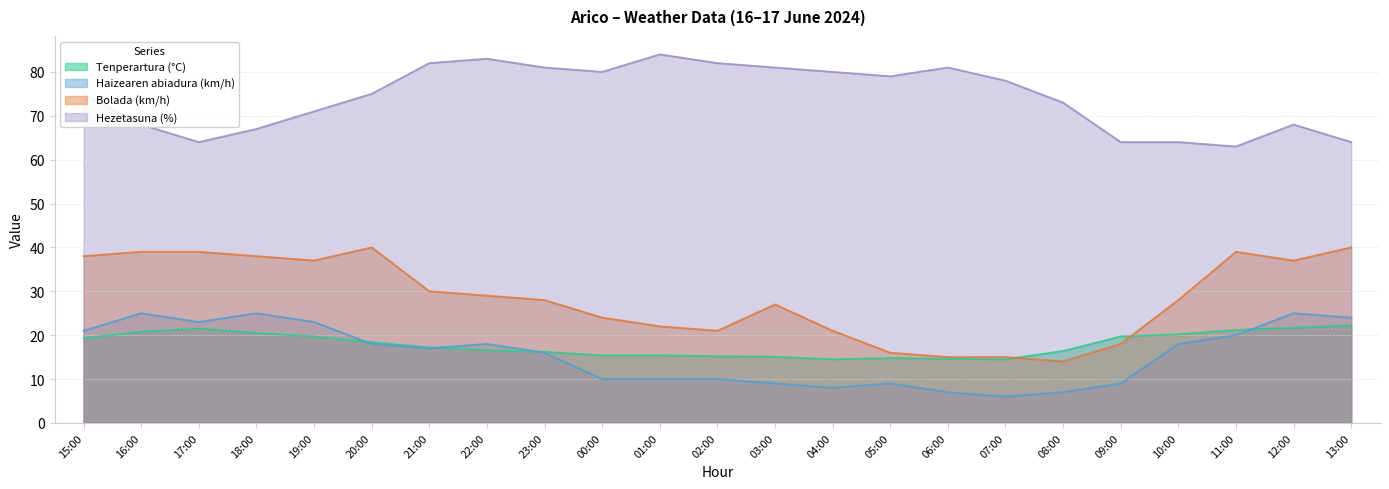

At which label does Hezetasuna (%) first exceed 75?

21:00